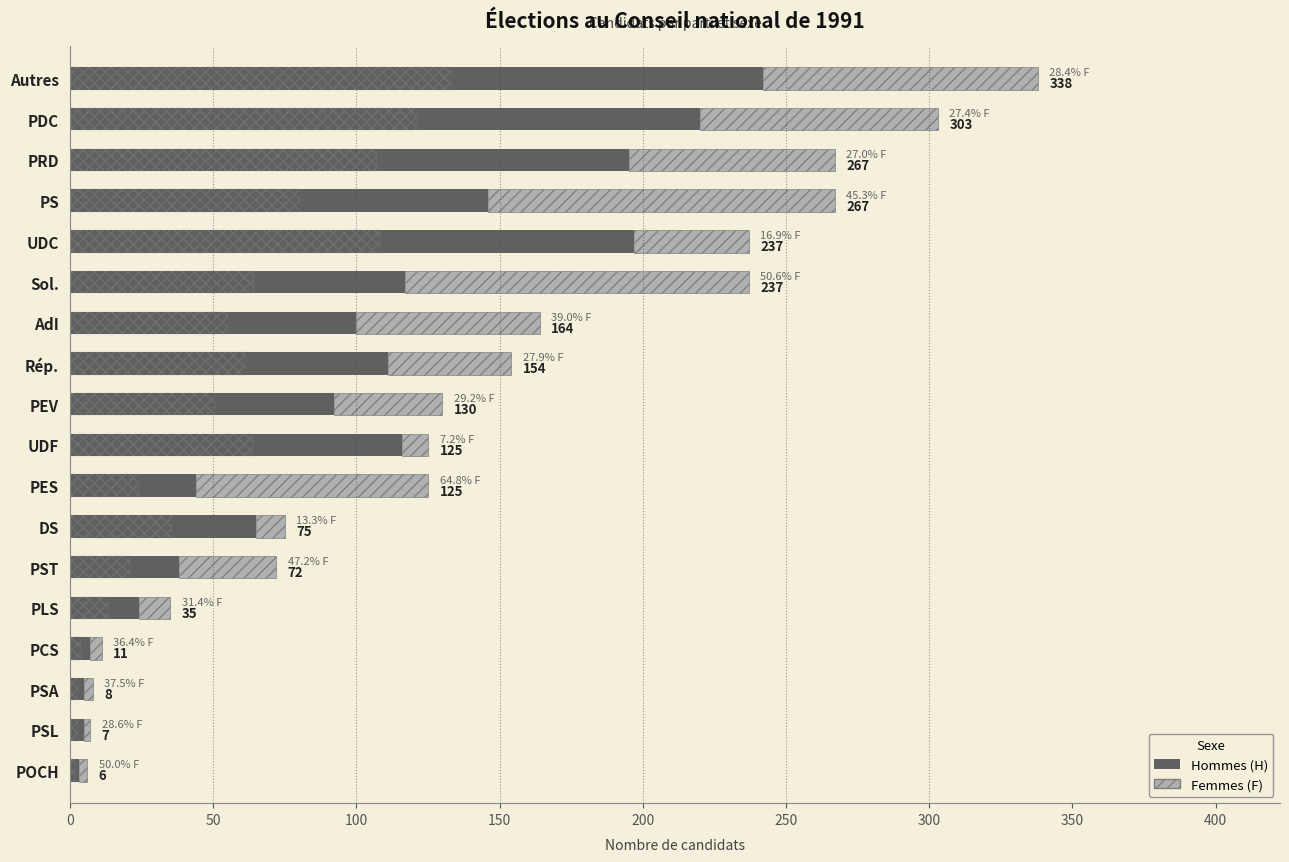

How many data points in Hommes (H) are less than 100?

9